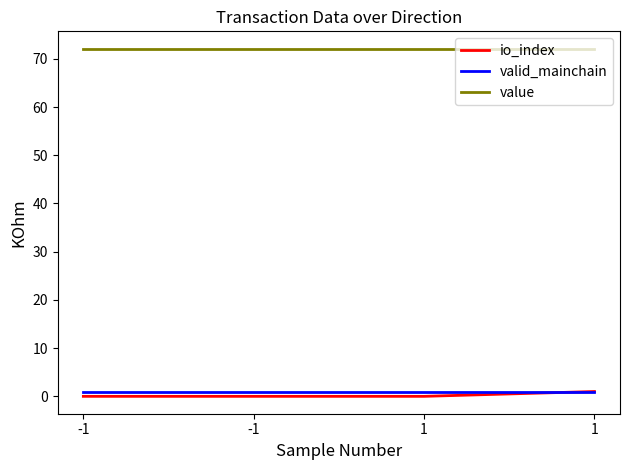

What is the sum of all io_index values?

1.0